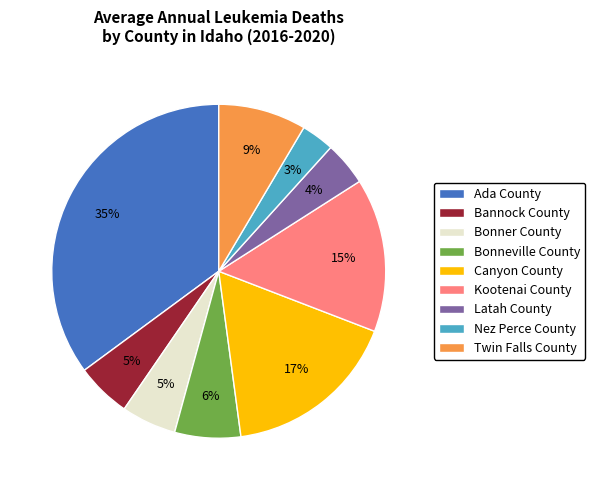

To the nearest percent, what portion does Twin Falls County represent?

9%